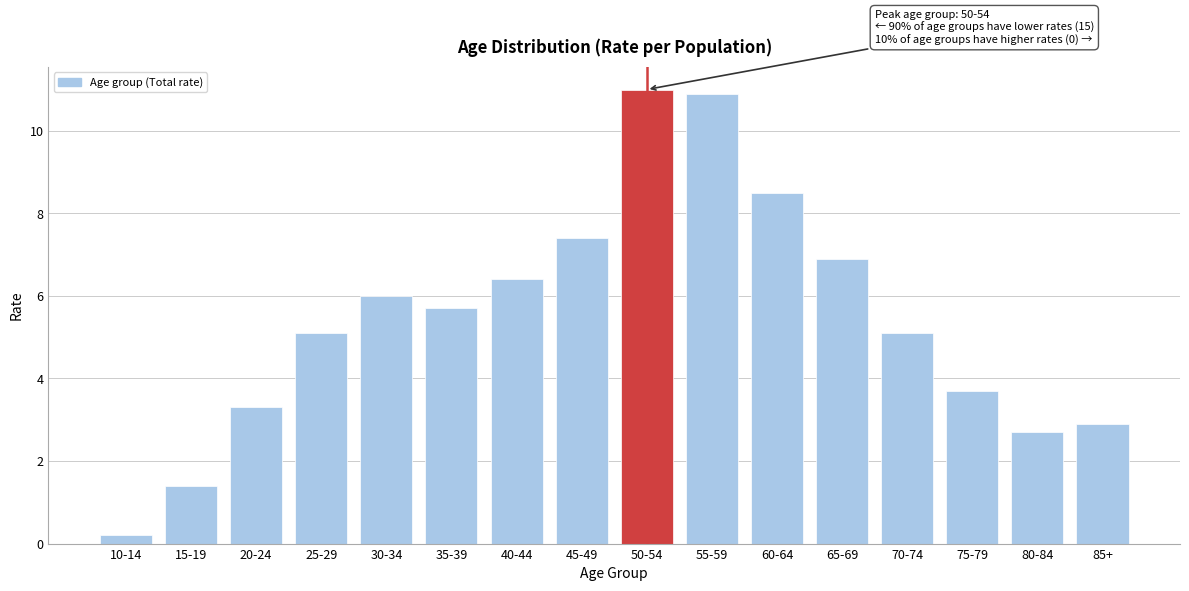

Reading left to right, list all the values displayed in this chart.

10-14=0.2	15-19=1.4	20-24=3.3	25-29=5.1	30-34=6.0	35-39=5.7	40-44=6.4	45-49=7.4	50-54=11.0	55-59=10.9	60-64=8.5	65-69=6.9	70-74=5.1	75-79=3.7	80-84=2.7	85+=2.9